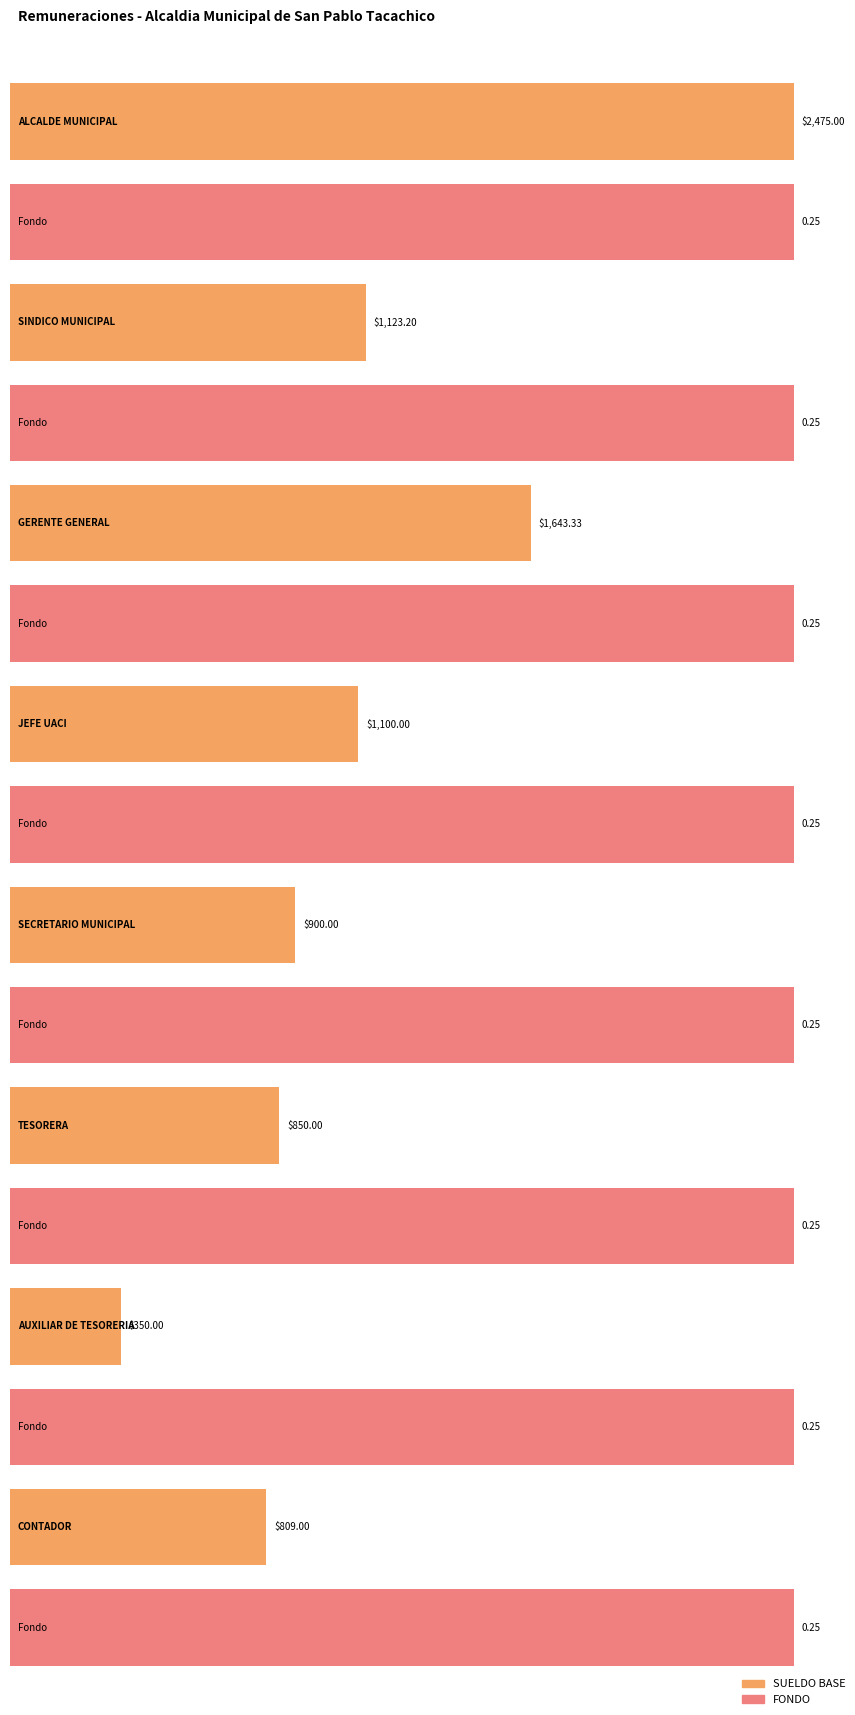

At which category is the sum across all series the highest?

ALCALDE MUNICIPAL